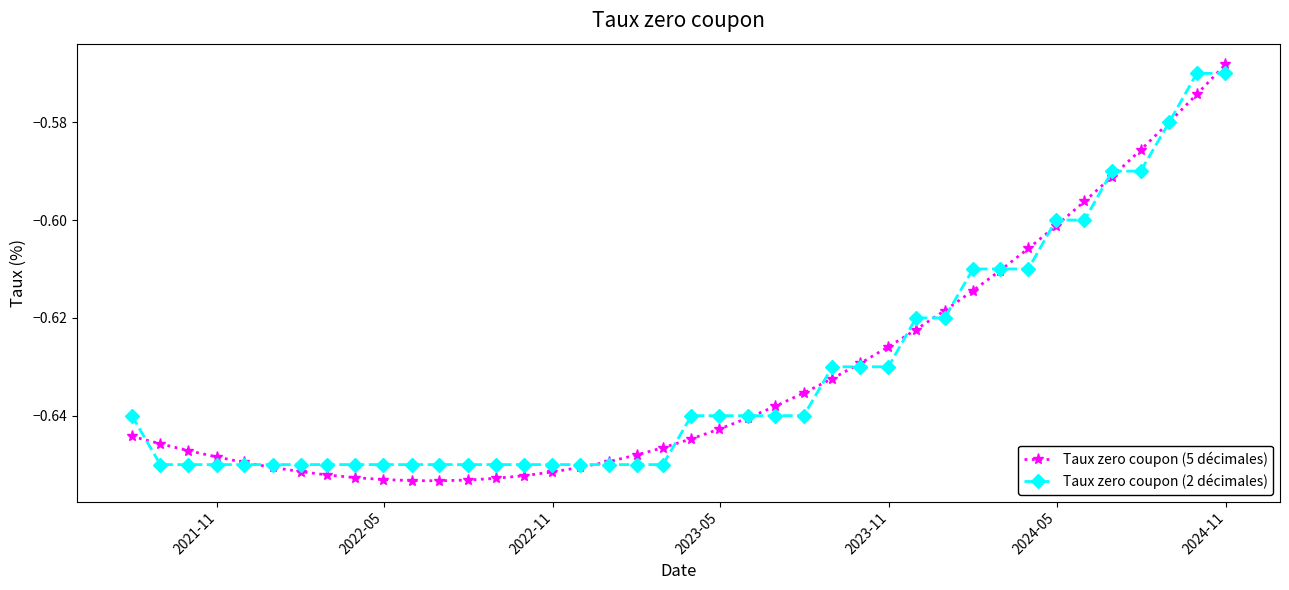

Which series has the widest spread of values?

Taux zero coupon (5 décimales)